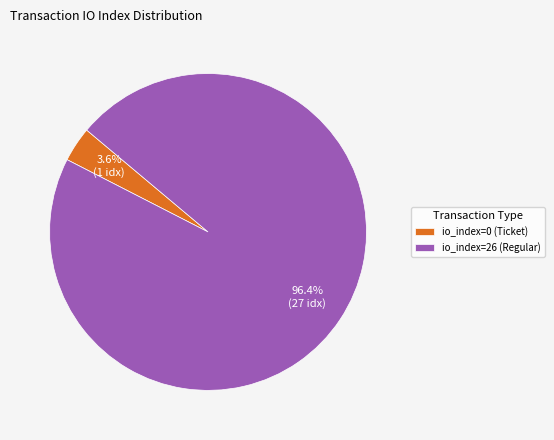

What percentage is the io_index=26 (Regular) slice, to the nearest percent?

96%